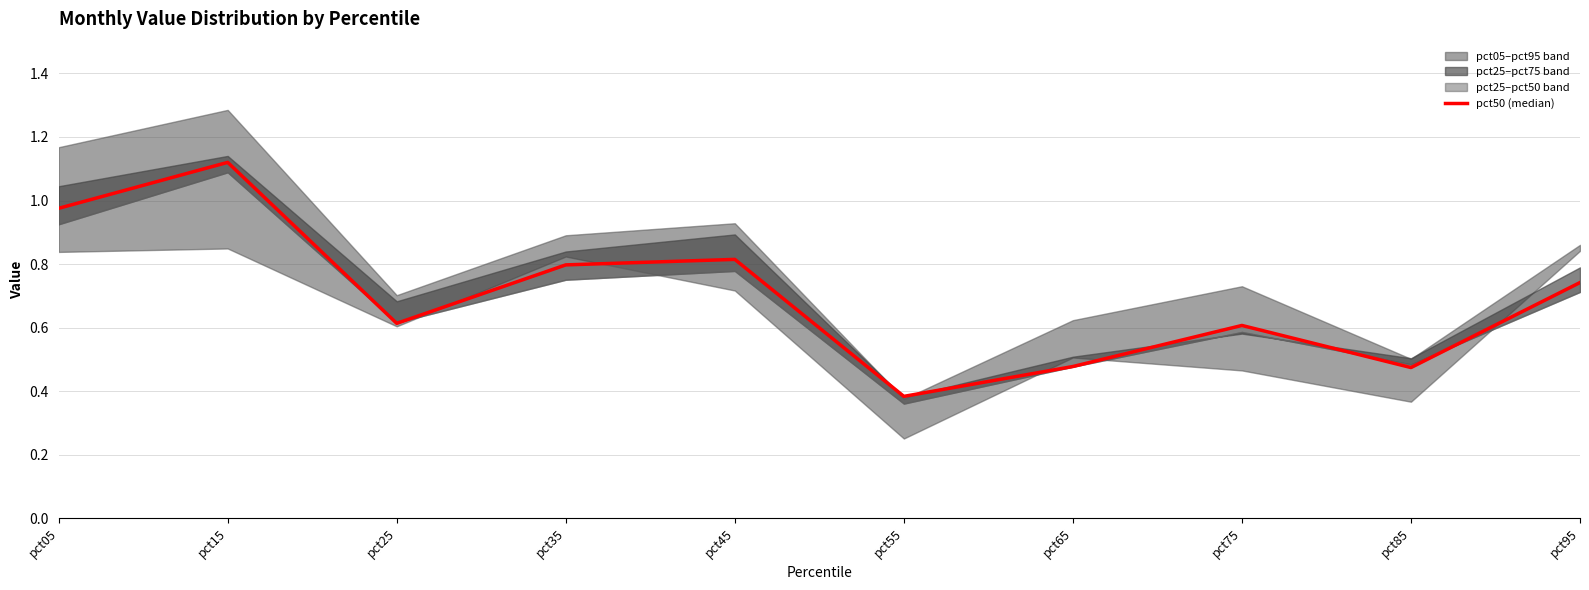

What is the average value?

0.7